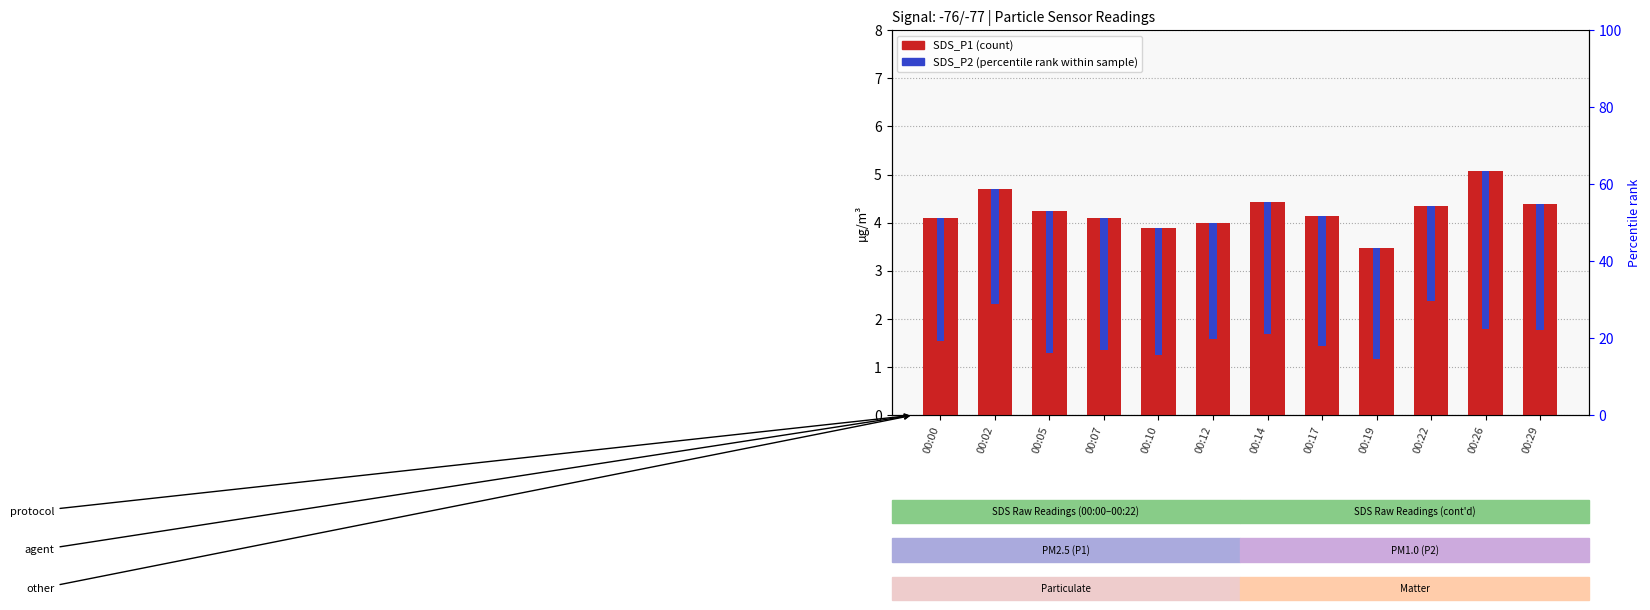

Where does the SDS_P1 series first go above 4?

00:00